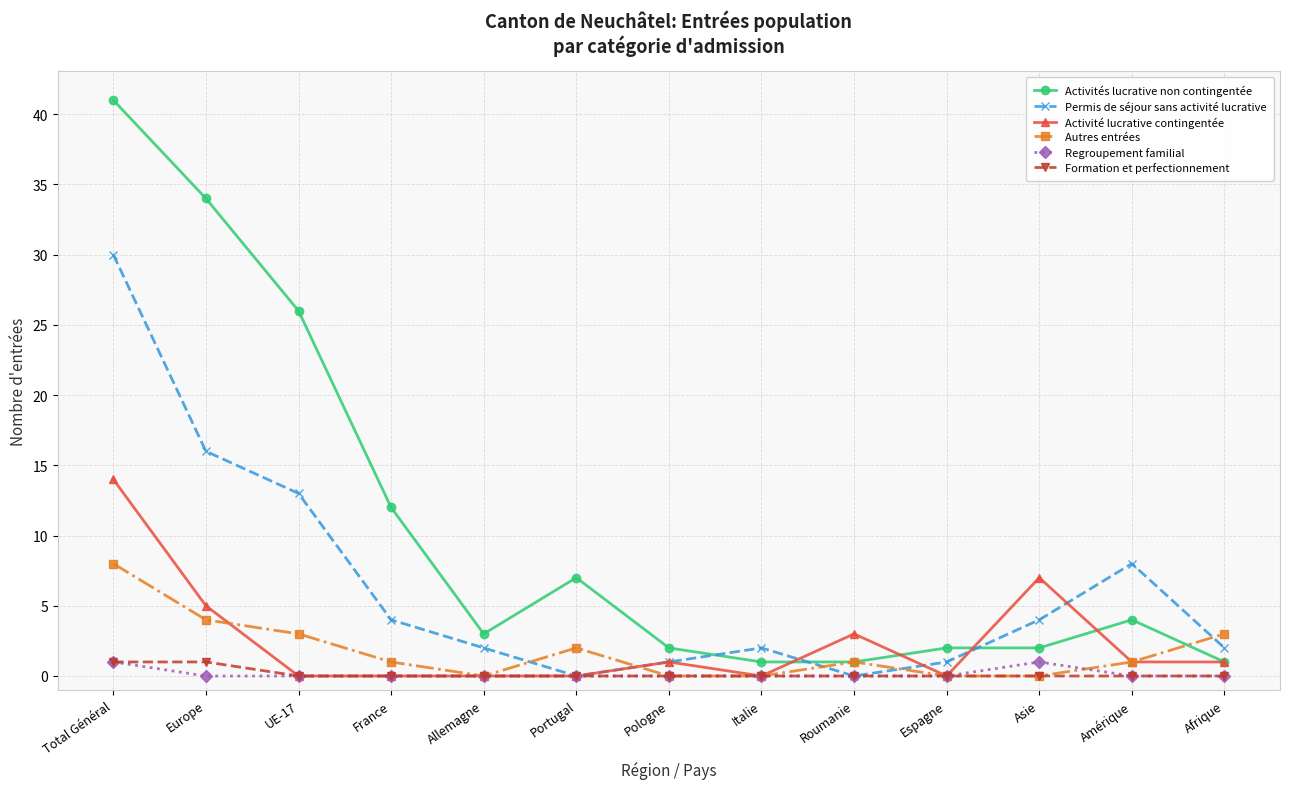

Is it true that Activités lucrative non contingentée equals 1 at Afrique?

True